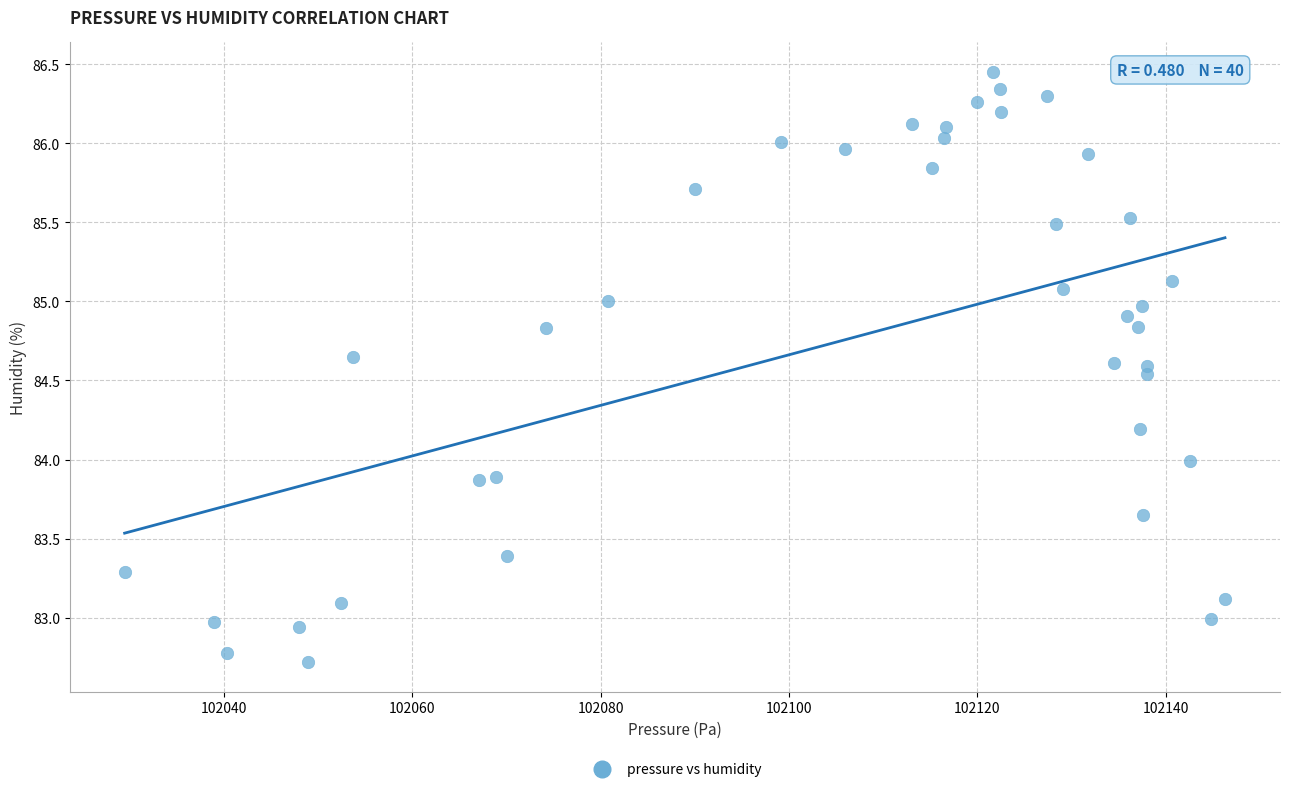

What is the range of X values (max minus min)?

116.9